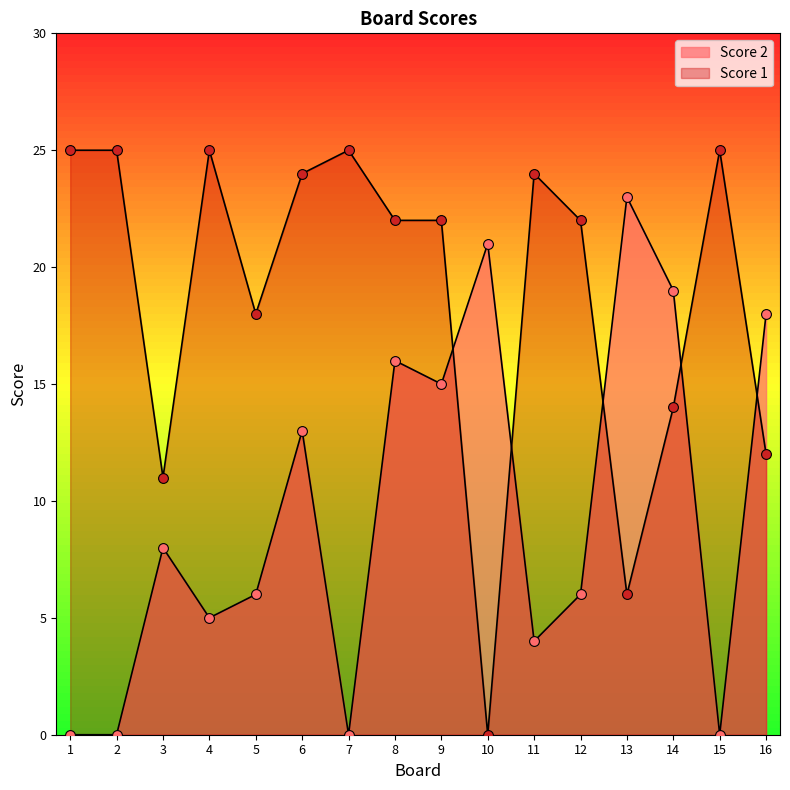

What is the total value across all series at 2?

25